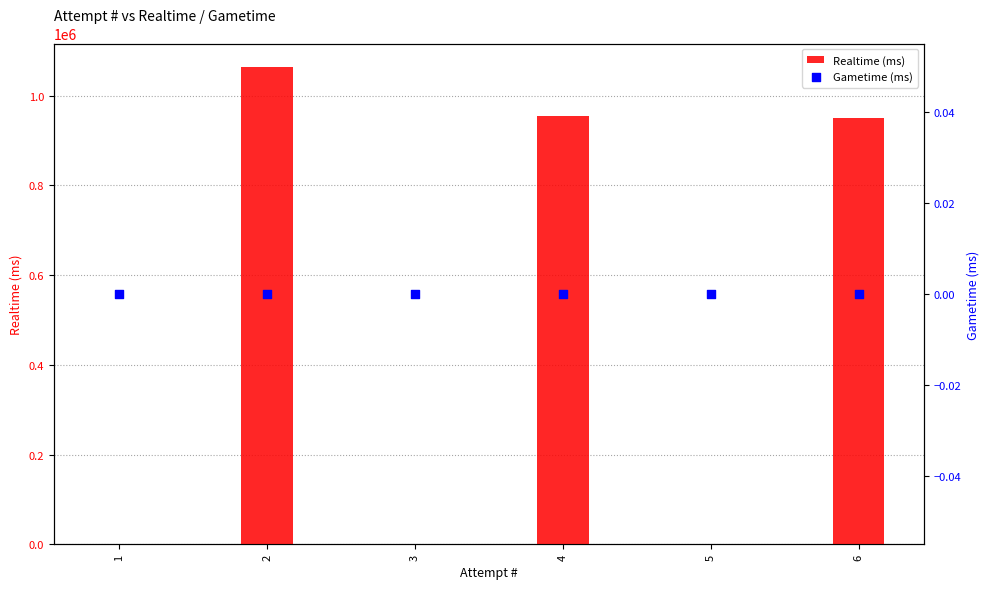

Which series reaches the maximum Y coordinate?

Realtime (ms)